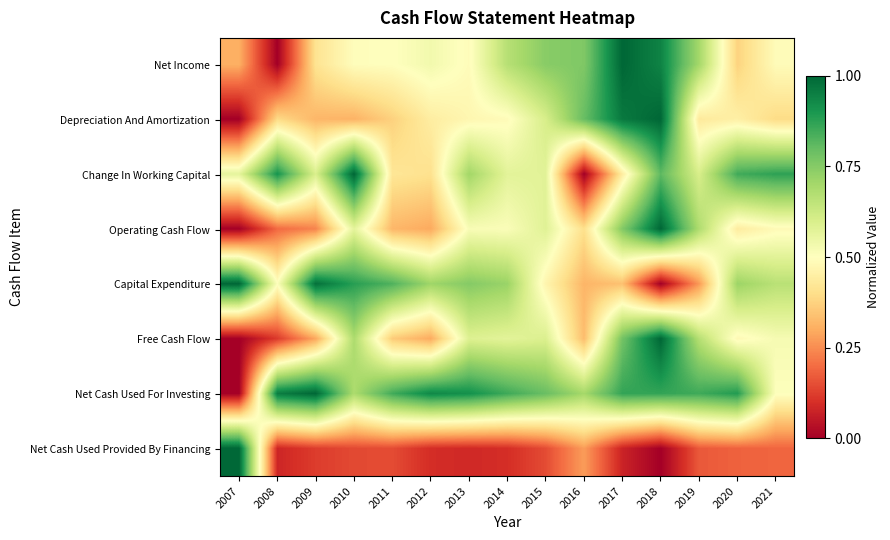

Which series has the largest range (max minus min)?

Net Income